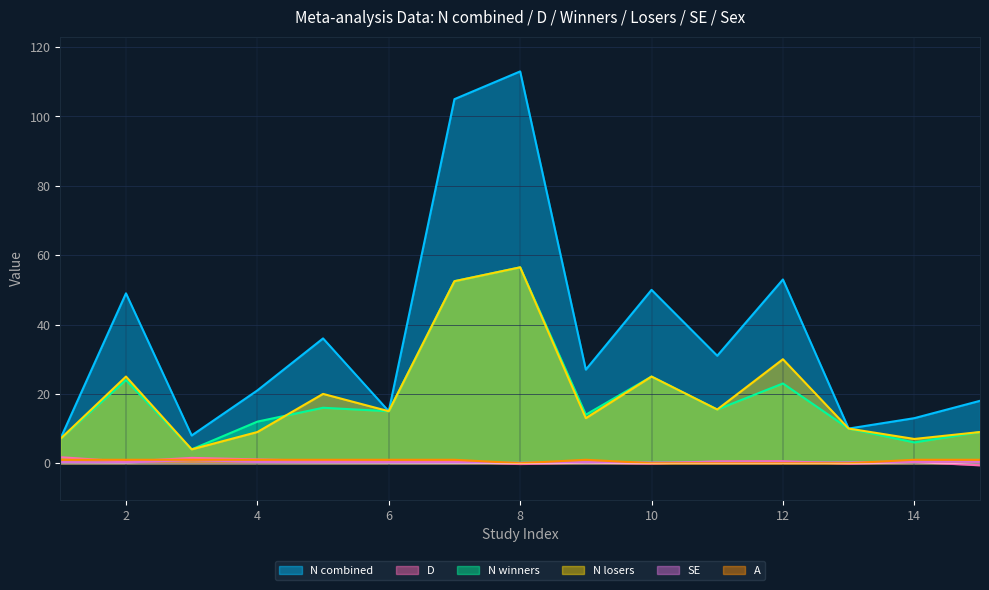

Which series has the largest total across all categories?

N combined